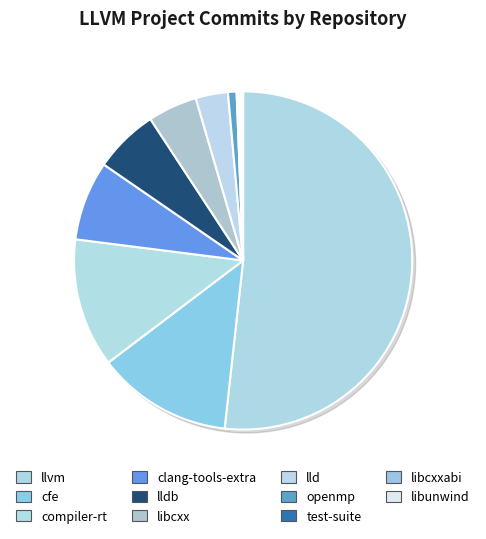

Which category has the smallest portion of the pie?

test-suite